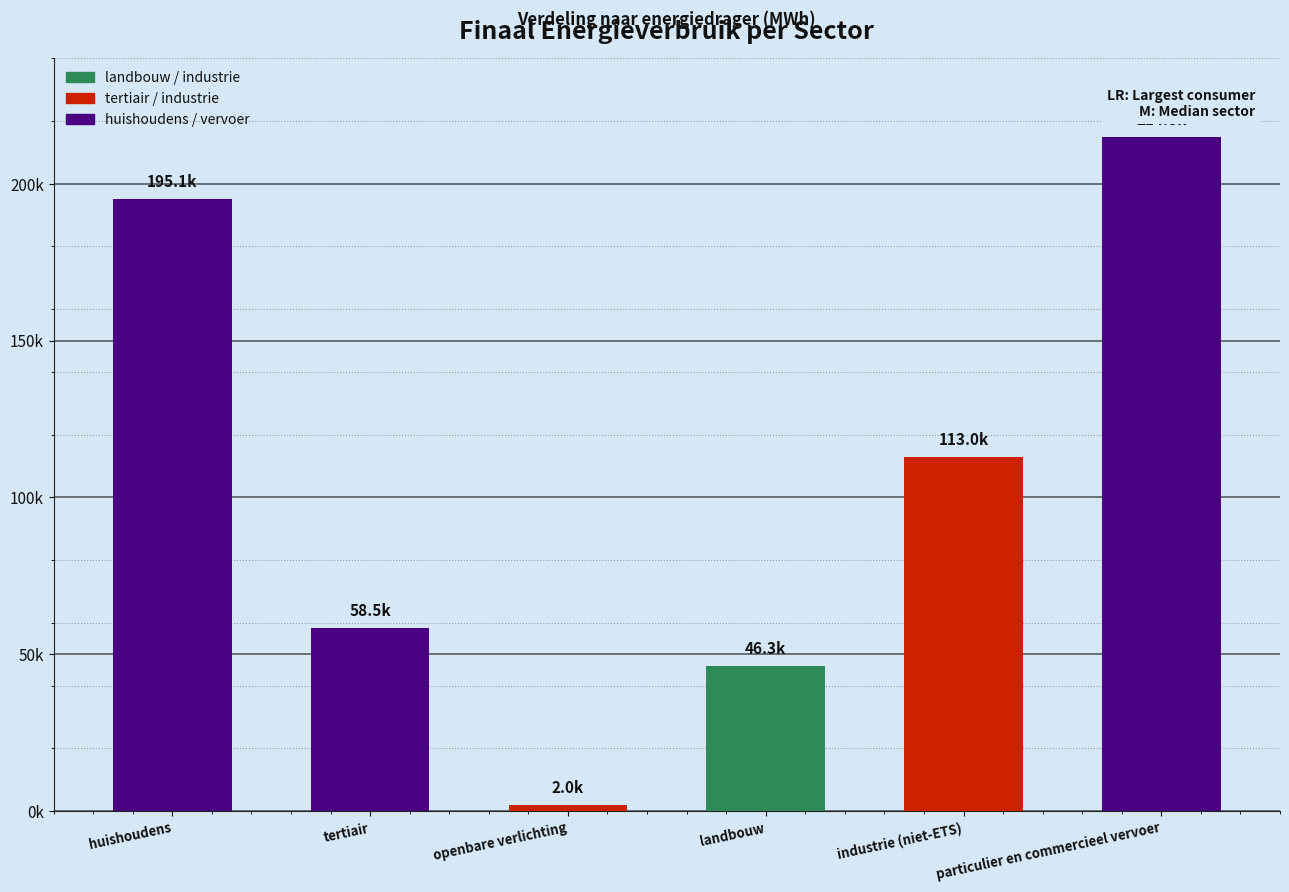

Does the chart contain any negative values?

No